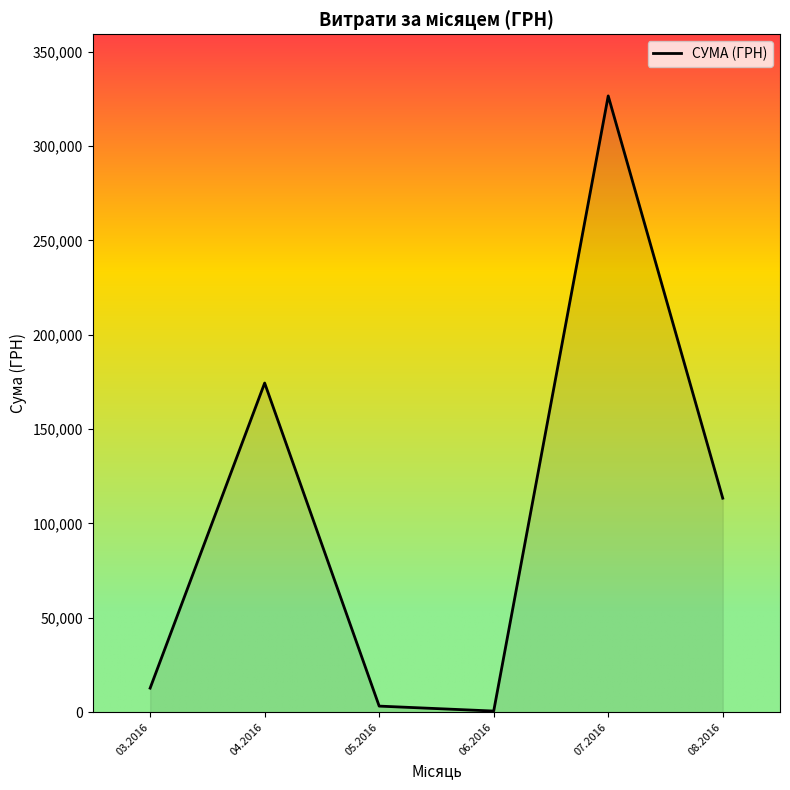

The value at 08.2016 is 113398.5. True or false?

True